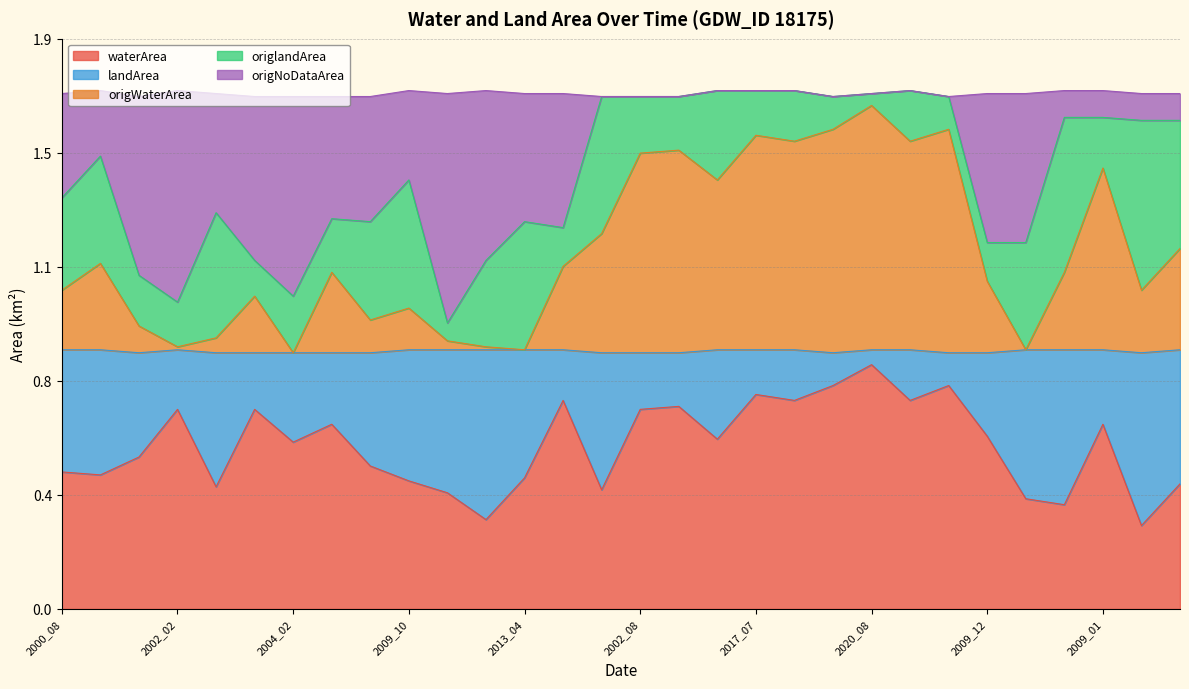

What are all the series names shown in the legend?

waterArea, landArea, origWaterArea, origlandArea, origNoDataArea